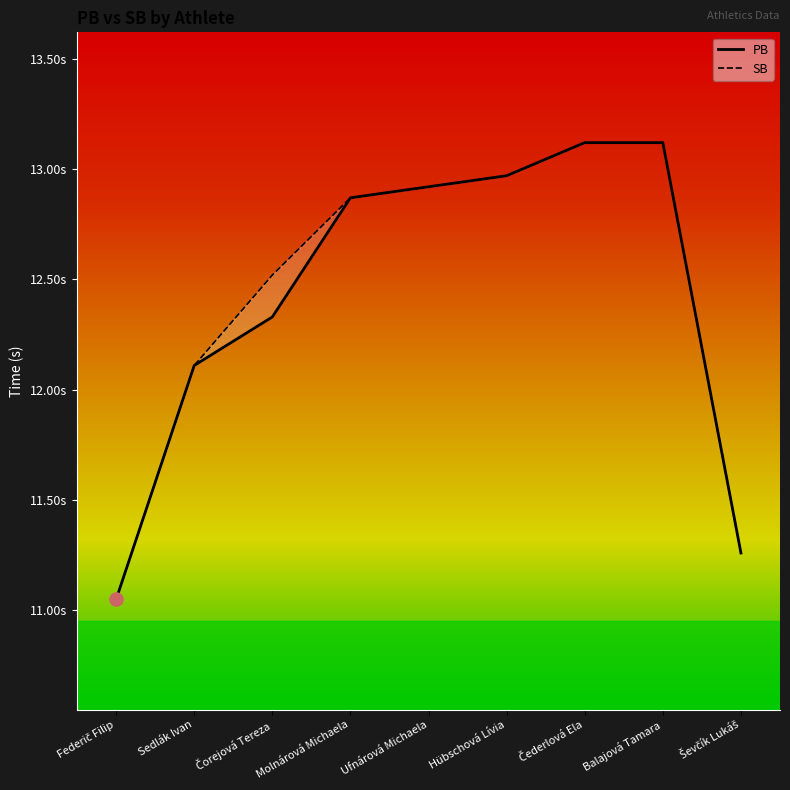

At how many categories does at least one series exceed 12?

7